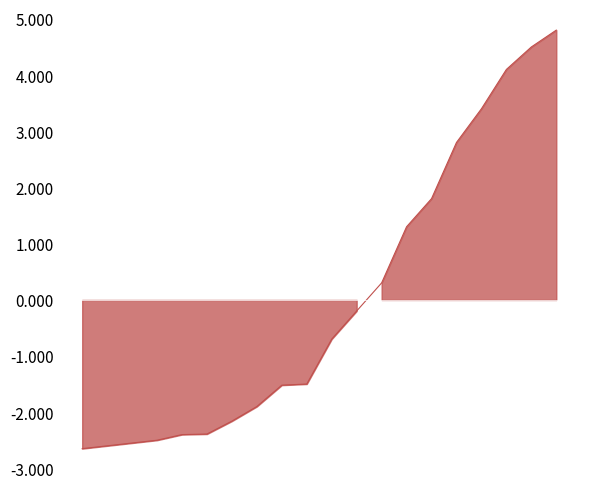

Does the chart have visible grid lines?

No